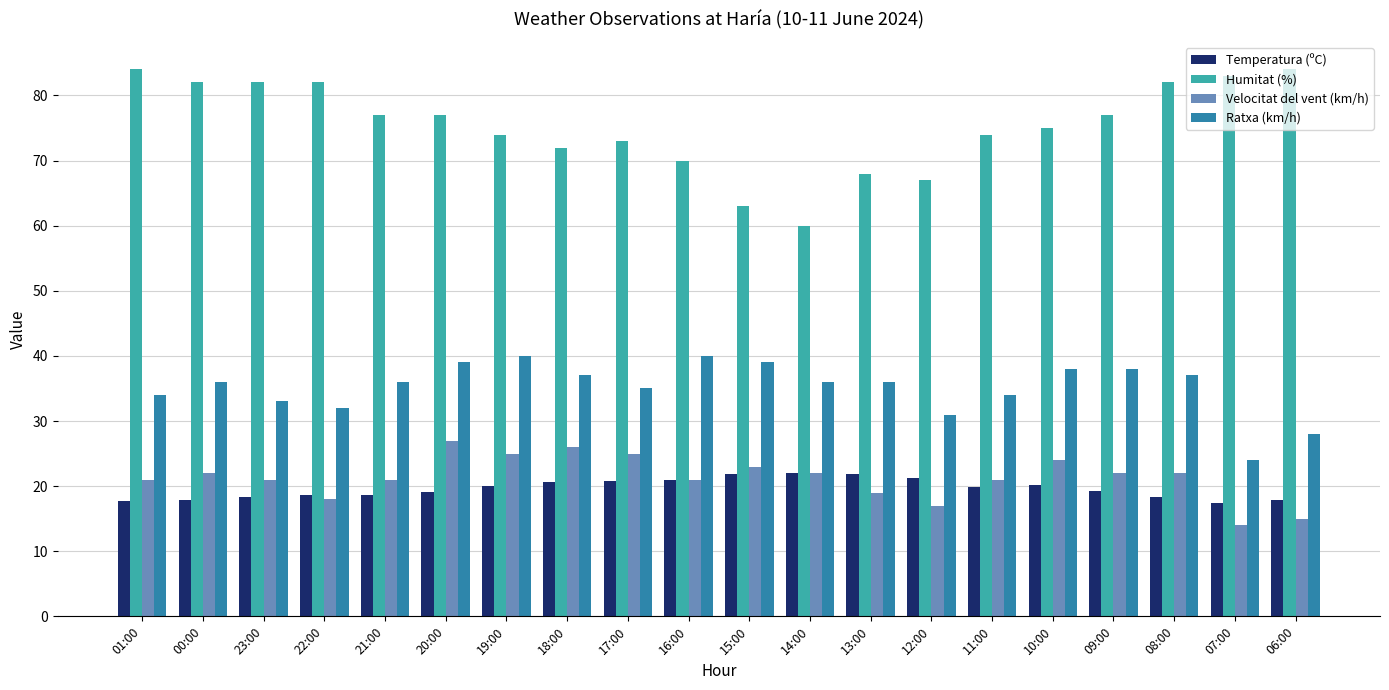

How many data points in Humitat (%) are less than 77?

10